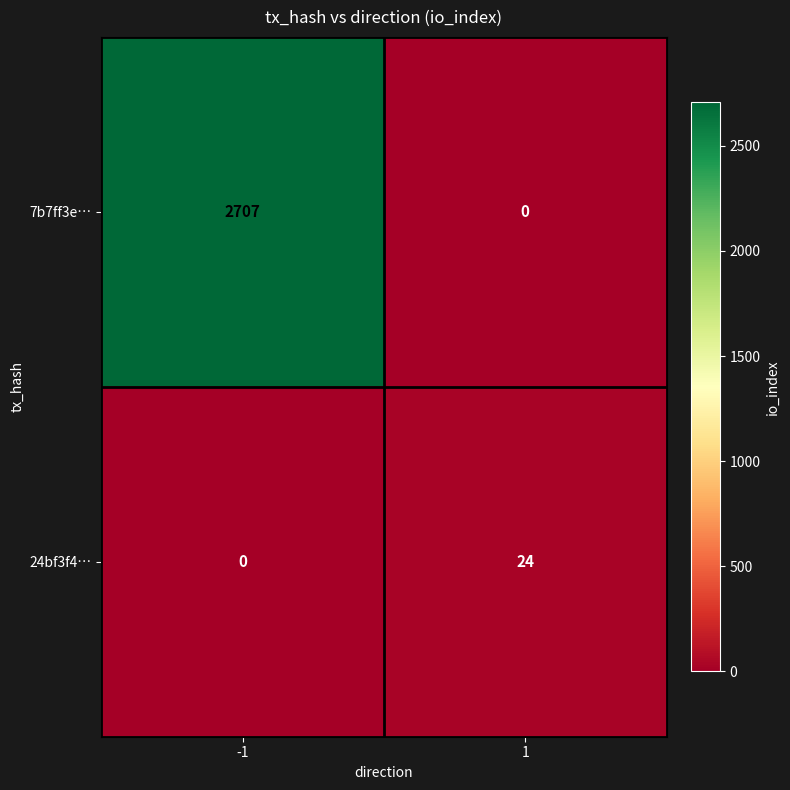

Count the number of data series in this chart.

2